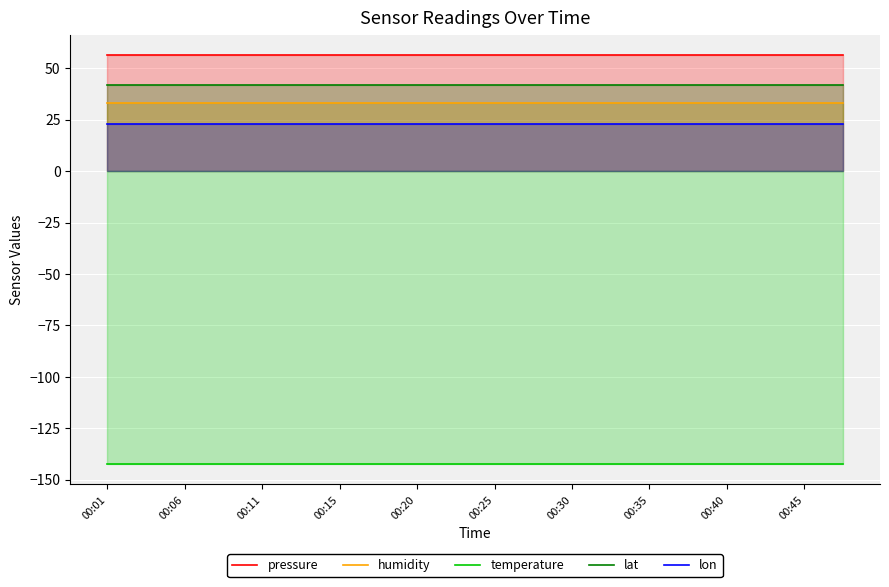

Which series has the largest total across all categories?

pressure